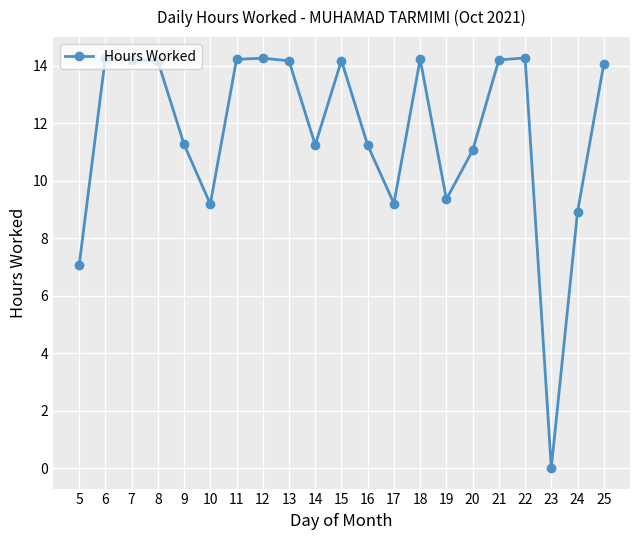

Does the chart have visible grid lines?

Yes